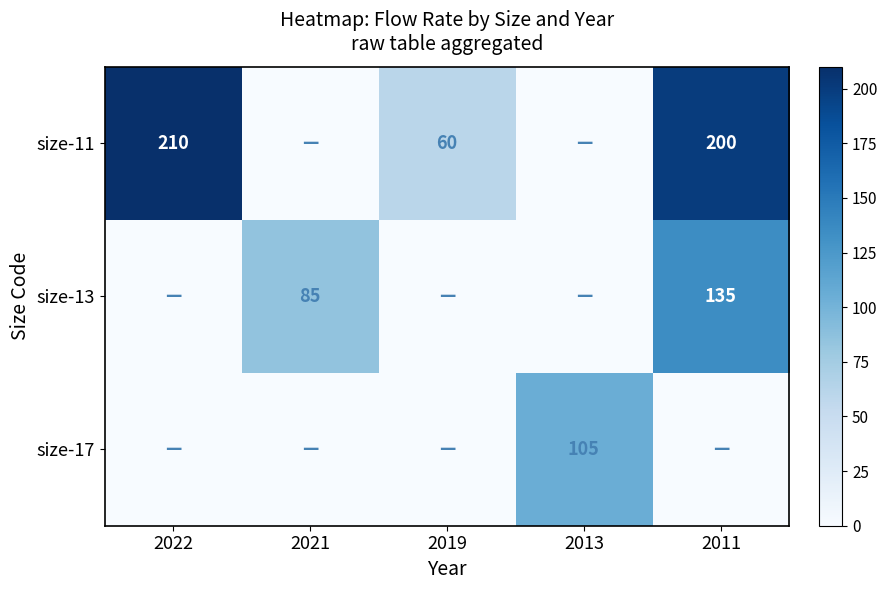

What is the sum of the size-11 values at 2019 and 2022?

270